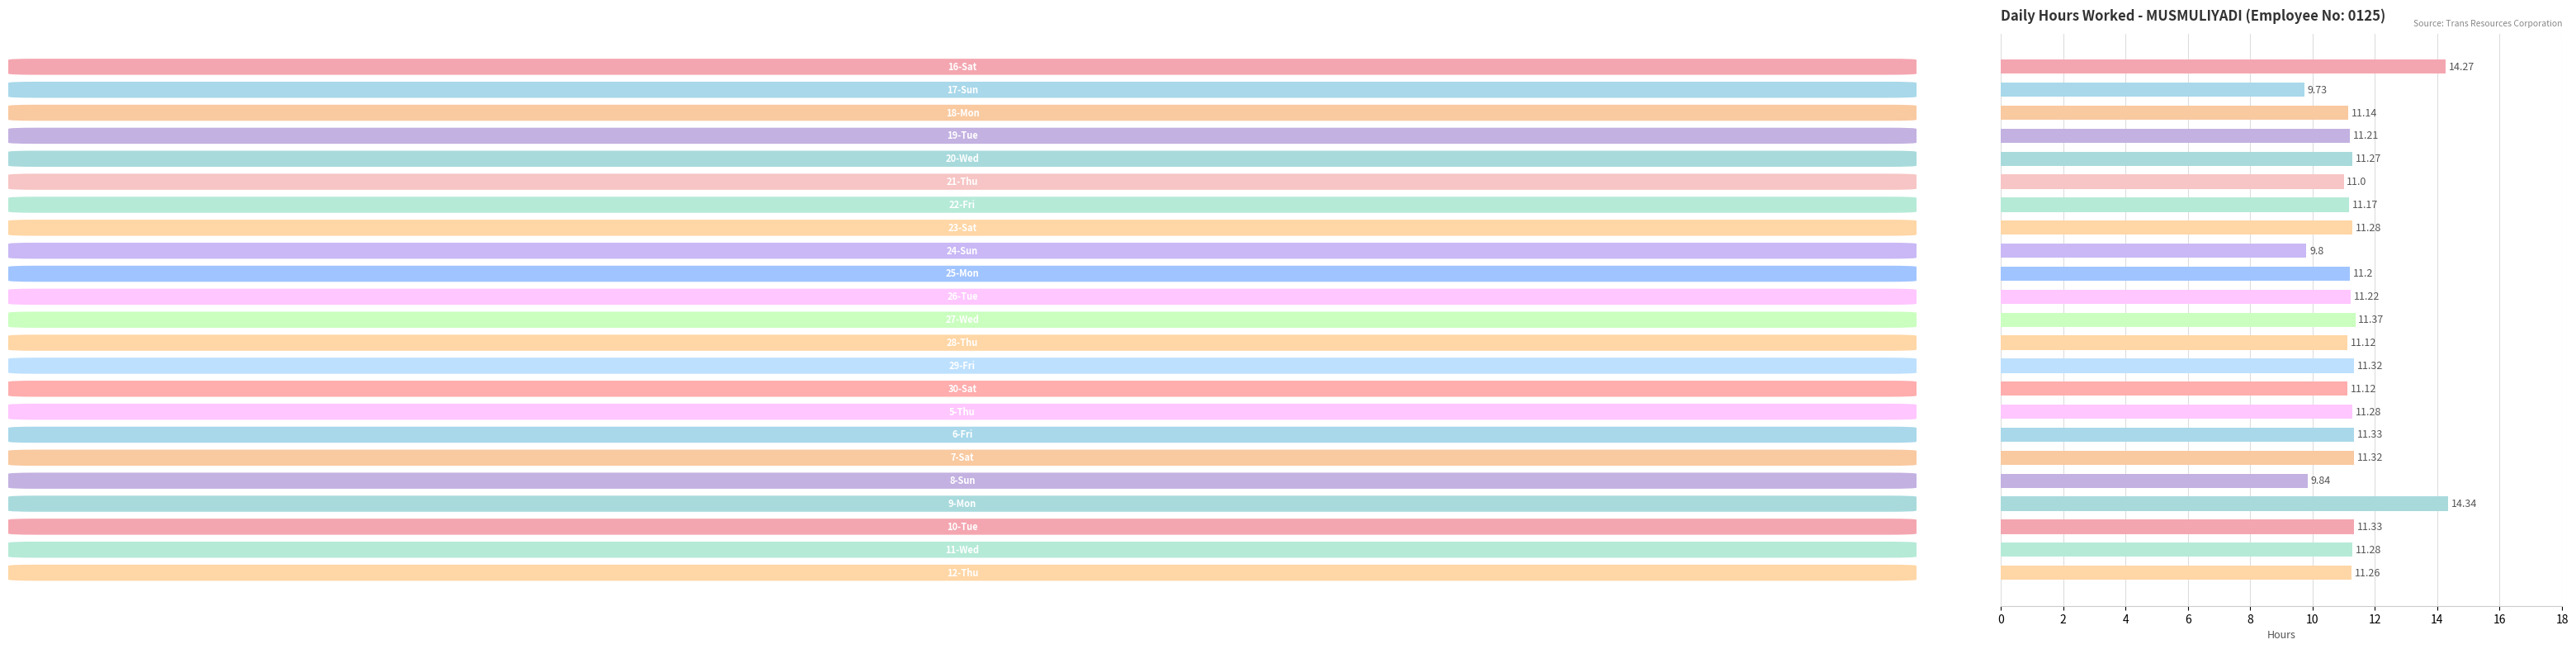

How many distinct data groups are displayed?

1